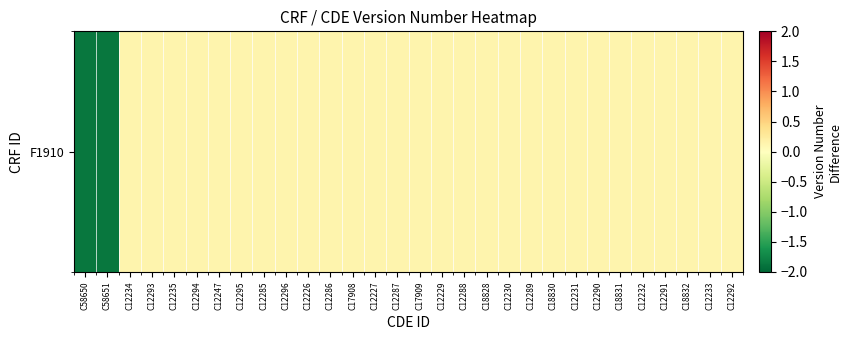

Reading left to right, what are all the values shown in this chart?

C58650=-1.9	C58651=-1.9	C12234=0.1	C12293=0.1	C12235=0.1	C12294=0.1	C12247=0.1	C12295=0.1	C12285=0.1	C12296=0.1	C12226=0.1	C12286=0.1	C17908=0.1	C12227=0.1	C12287=0.1	C17909=0.1	C12229=0.1	C12288=0.1	C18828=0.1	C12230=0.1	C12289=0.1	C18830=0.1	C12231=0.1	C12290=0.1	C18831=0.1	C12232=0.1	C12291=0.1	C18832=0.1	C12233=0.1	C12292=0.1